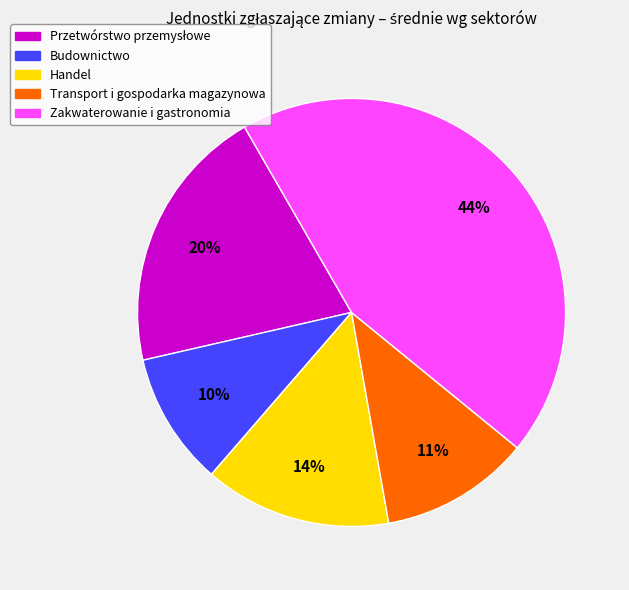

How many slices are in this pie chart?

5